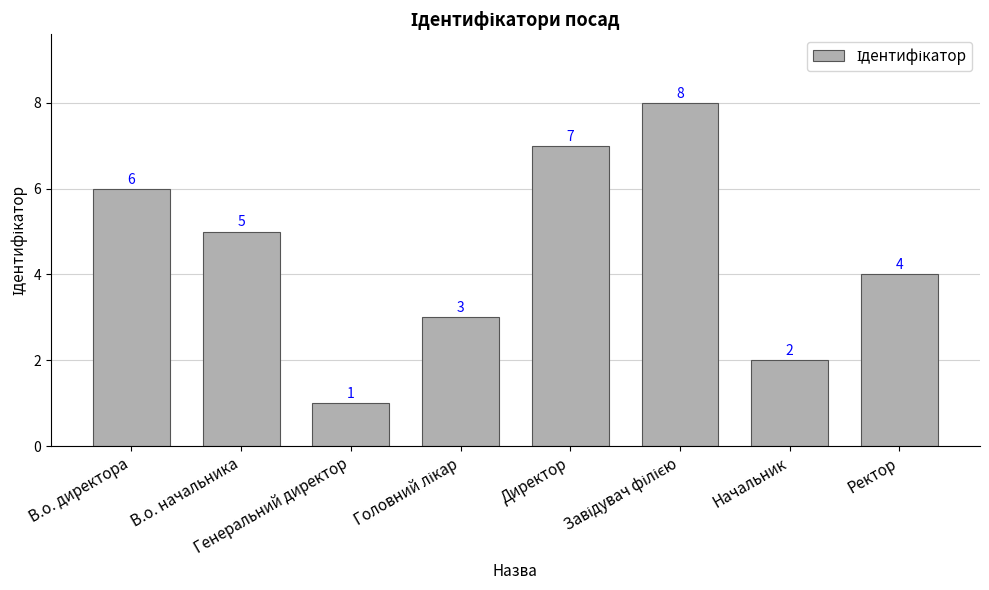

Count the number of categories in the chart.

8